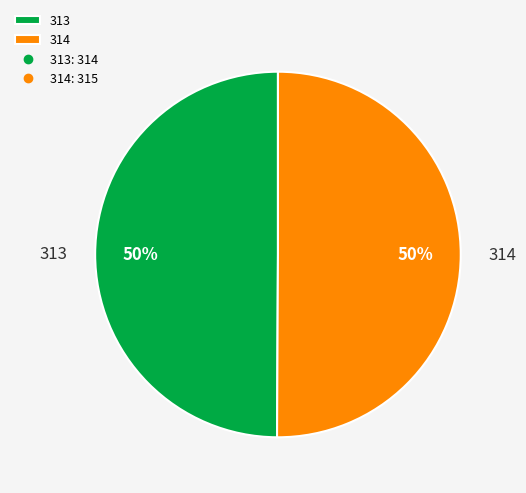

Is the sum of 313 and 314 greater than half?

Yes